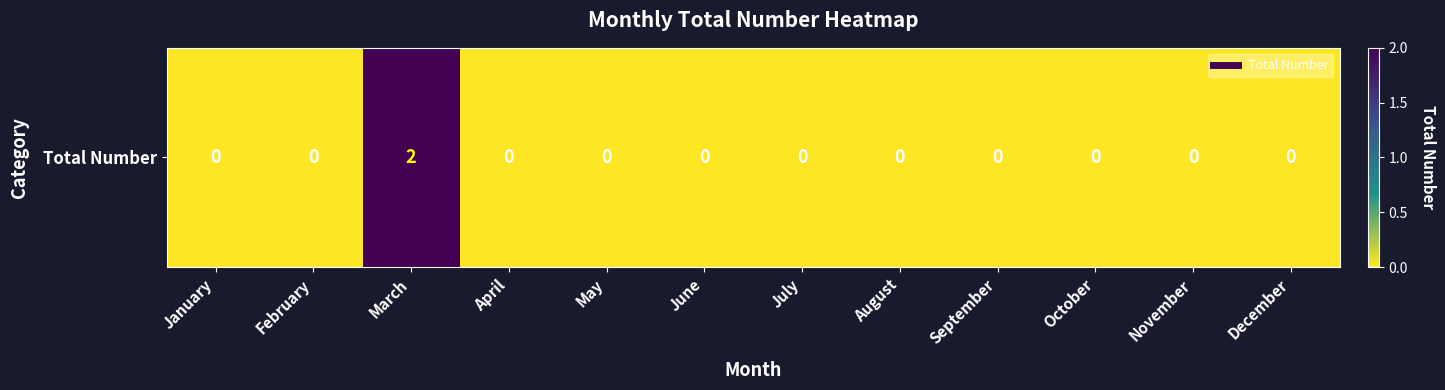

Count the number of data series in this chart.

1